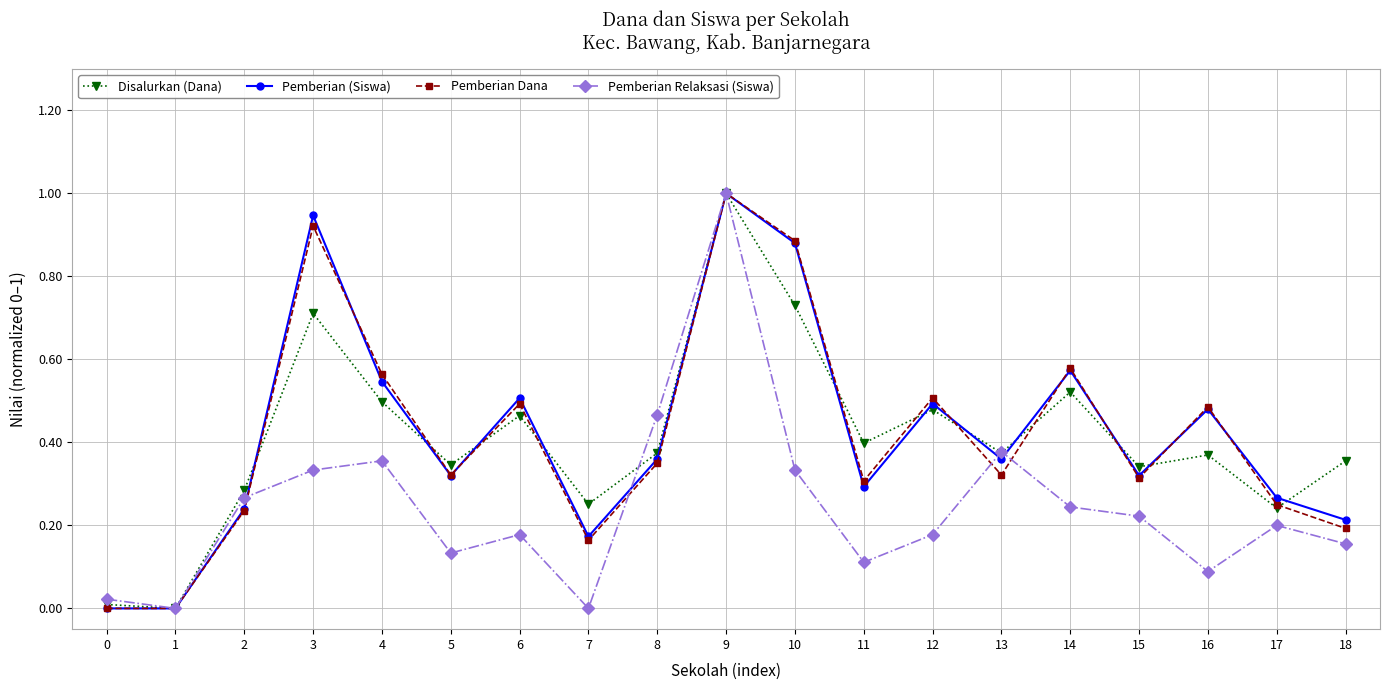

Between 0 and 15, which series saw the biggest shift?

Disalurkan (Dana)